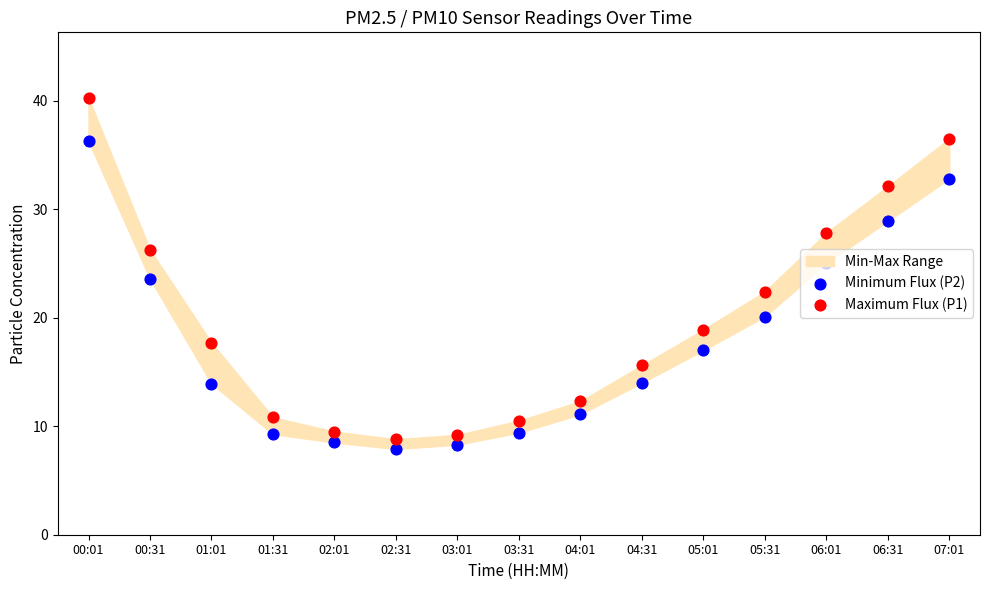

At which category is the sum across all series the highest?

00:01